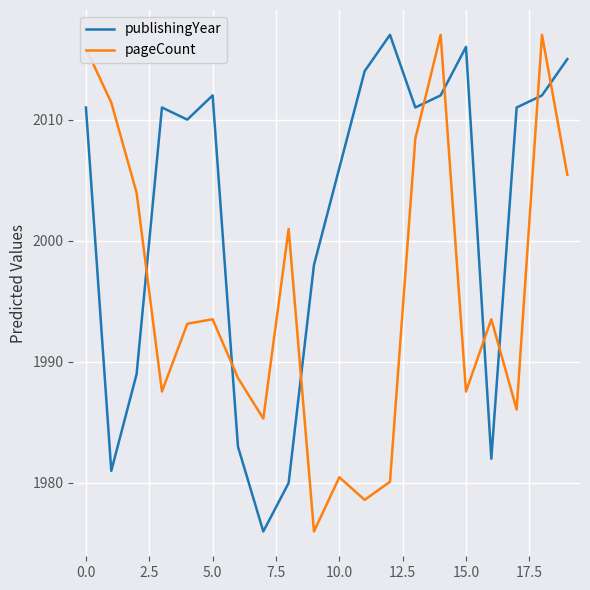

What is the difference between the maximum and minimum values in the publishingYear series?

41.0